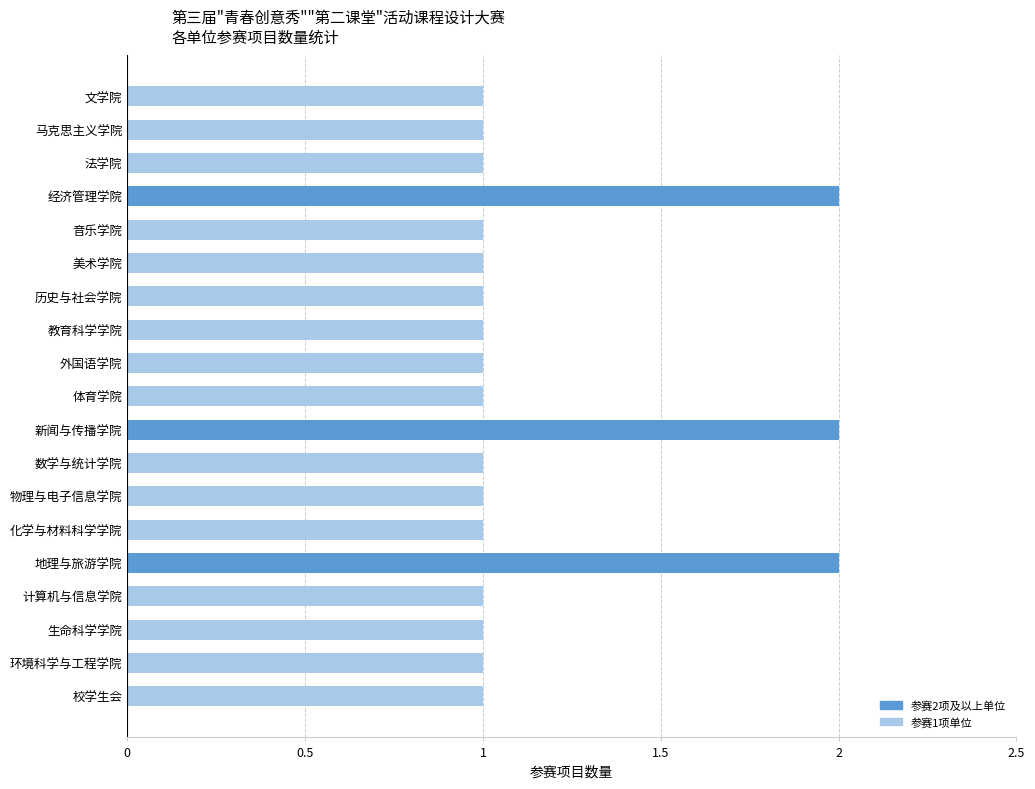

How many bars are there in total?

19